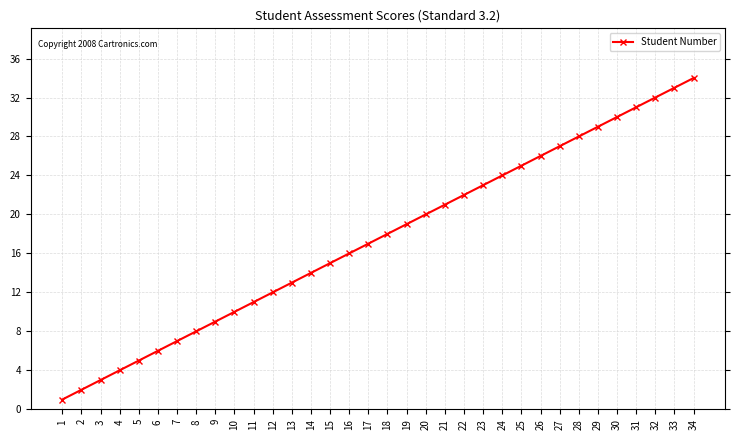

Rank the categories by value from highest to lowest.

34, 33, 32, 31, 30, 29, 28, 27, 26, 25, 24, 23, 22, 21, 20, 19, 18, 17, 16, 15, 14, 13, 12, 11, 10, 9, 8, 7, 6, 5, 4, 3, 2, 1